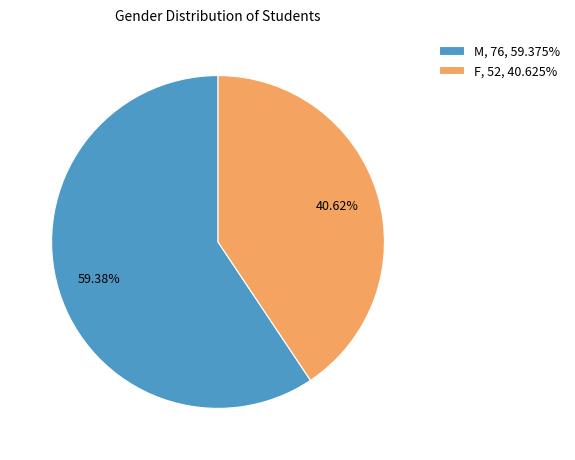

Which category accounts for the majority?

M